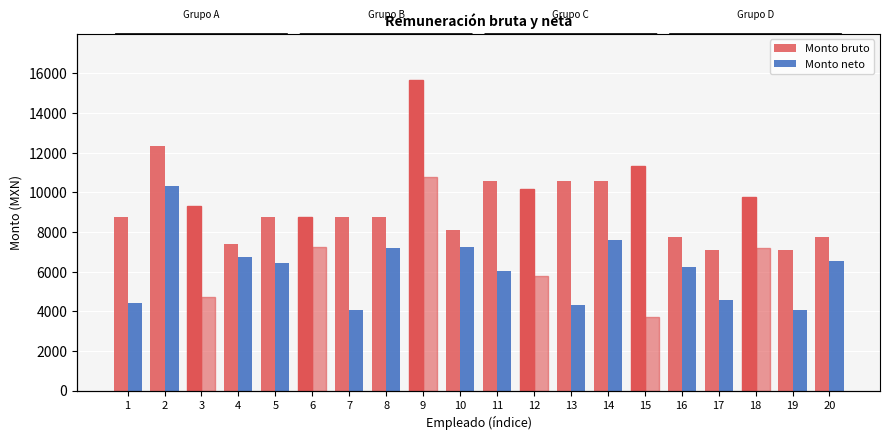

List the series in order of their peak value, highest first.

Monto bruto, Monto neto